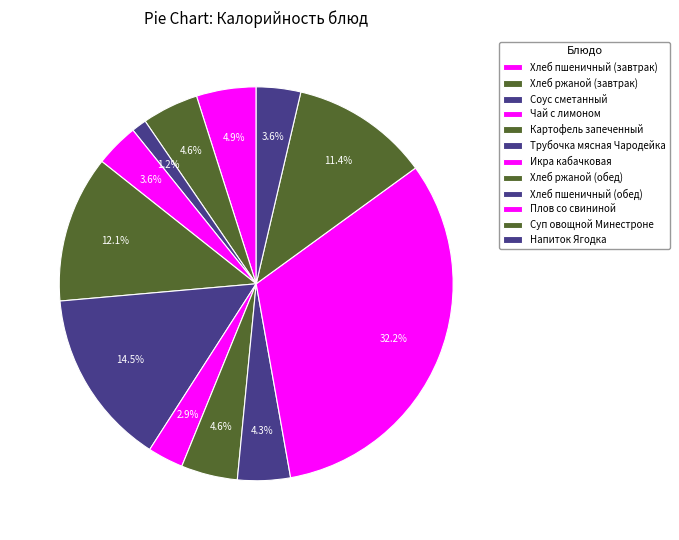

How many slices are in this pie chart?

12